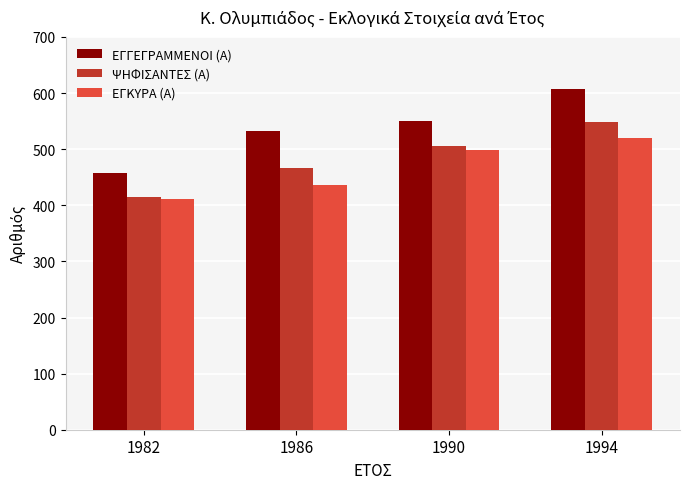

Which label corresponds to the largest value in the chart?

1994